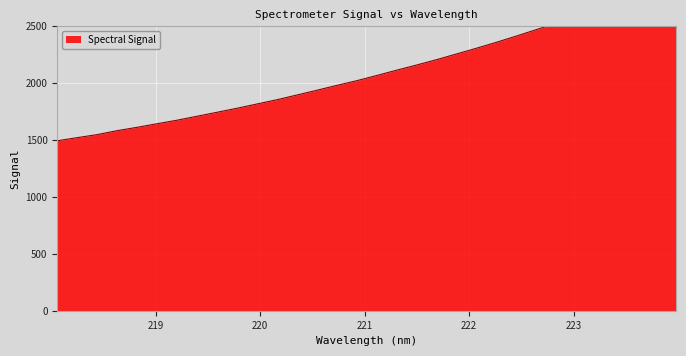

Between 223.7895 and 220.1623, which is larger?

223.7895